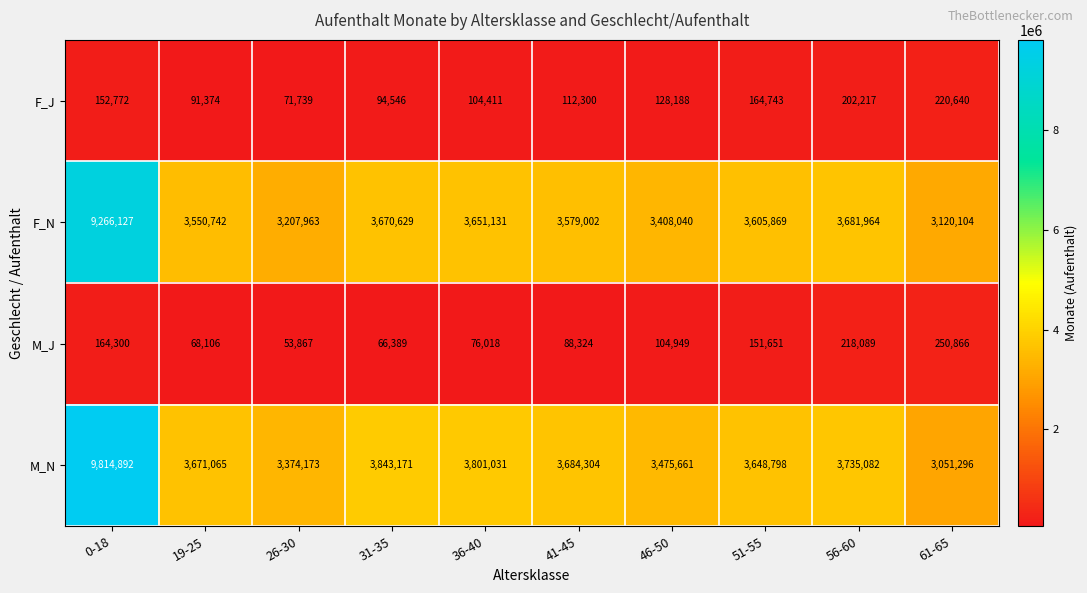

Rank the series at 61-65 from highest to lowest value.

F_N, M_N, M_J, F_J